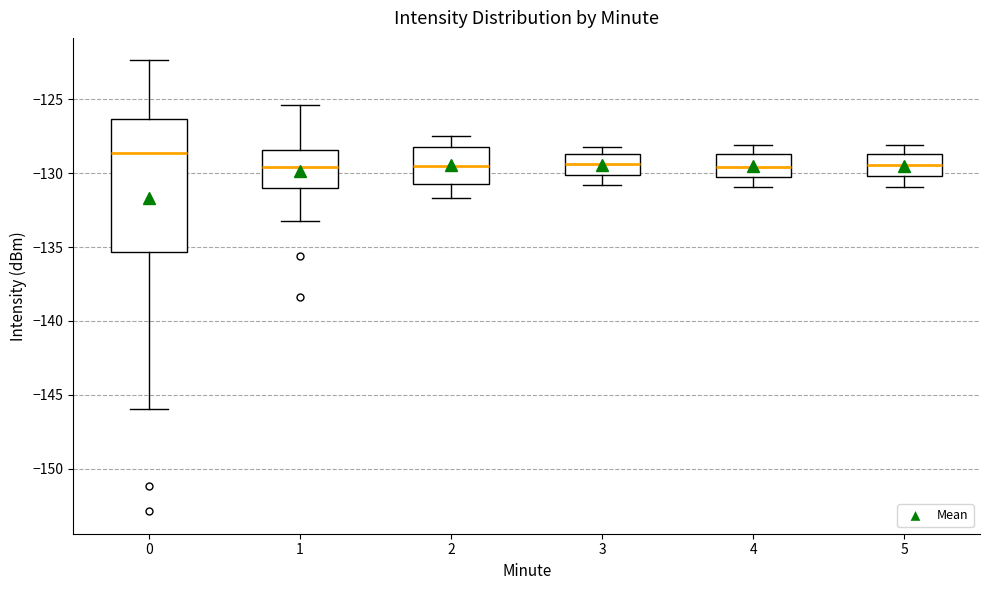

Reading left to right, read every box against the y-axis: the position of its median line, the range the box covers, and the ends of its whiskers. The values are not printed on the chart, so give them approximately, as read against the axis.

0: median -128.5, box -135.5 to -126.5, whiskers -146.0 to -122.5
1: median -129.5, box -131.0 to -128.5, whiskers -133.0 to -125.5
2: median -129.5, box -130.5 to -128.0, whiskers -131.5 to -127.5
3: median -129.5, box -130.0 to -128.5, whiskers -131.0 to -128.0
4: median -129.5, box -130.5 to -128.5, whiskers -131.0 to -128.0
5: median -129.5, box -130.0 to -128.5, whiskers -131.0 to -128.0